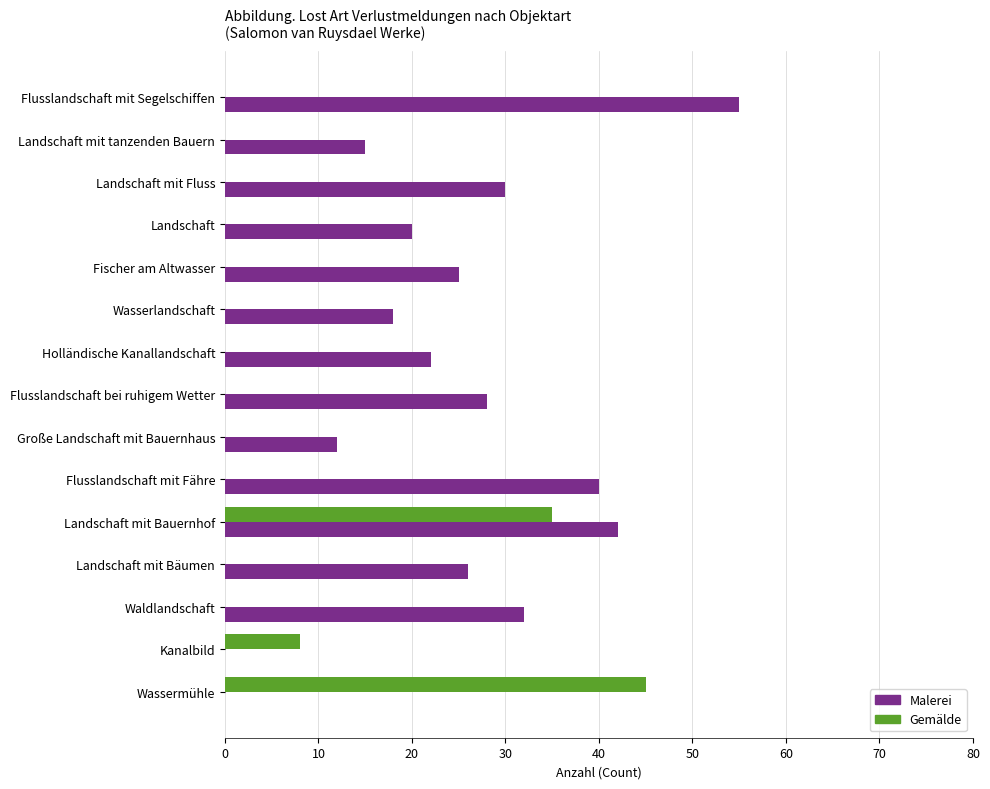

The value of Gemälde at Kanalbild is 3. True or false?

False